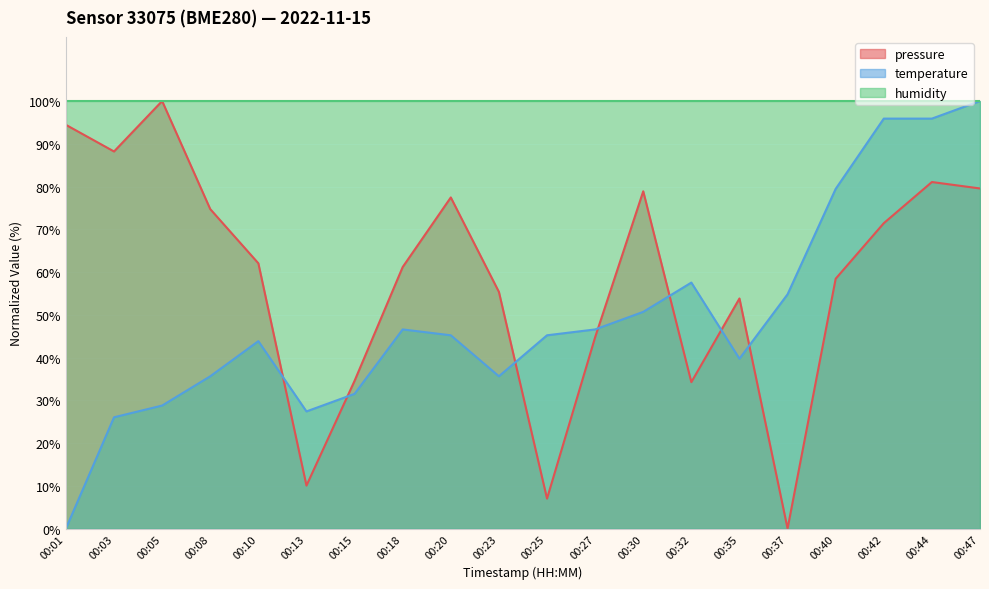

Where is temperature nearest to the value 50?

00:30